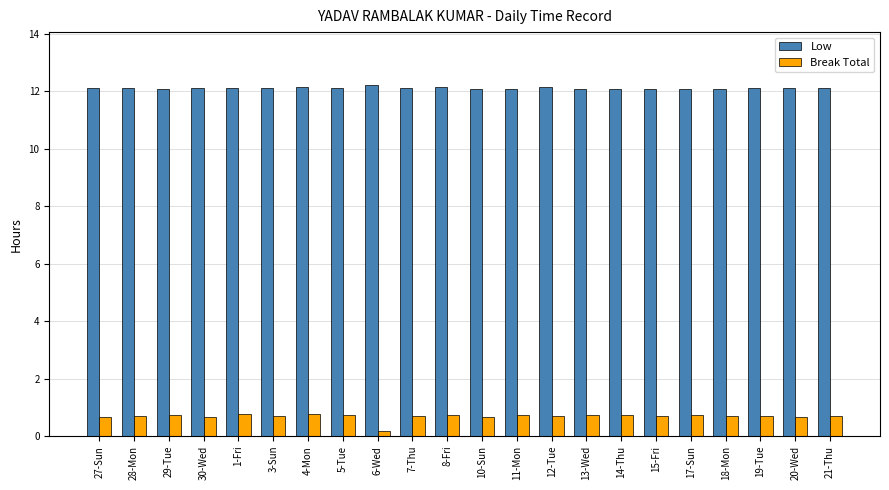

Rank the series by their maximum value, from highest to lowest.

Low, Break Total